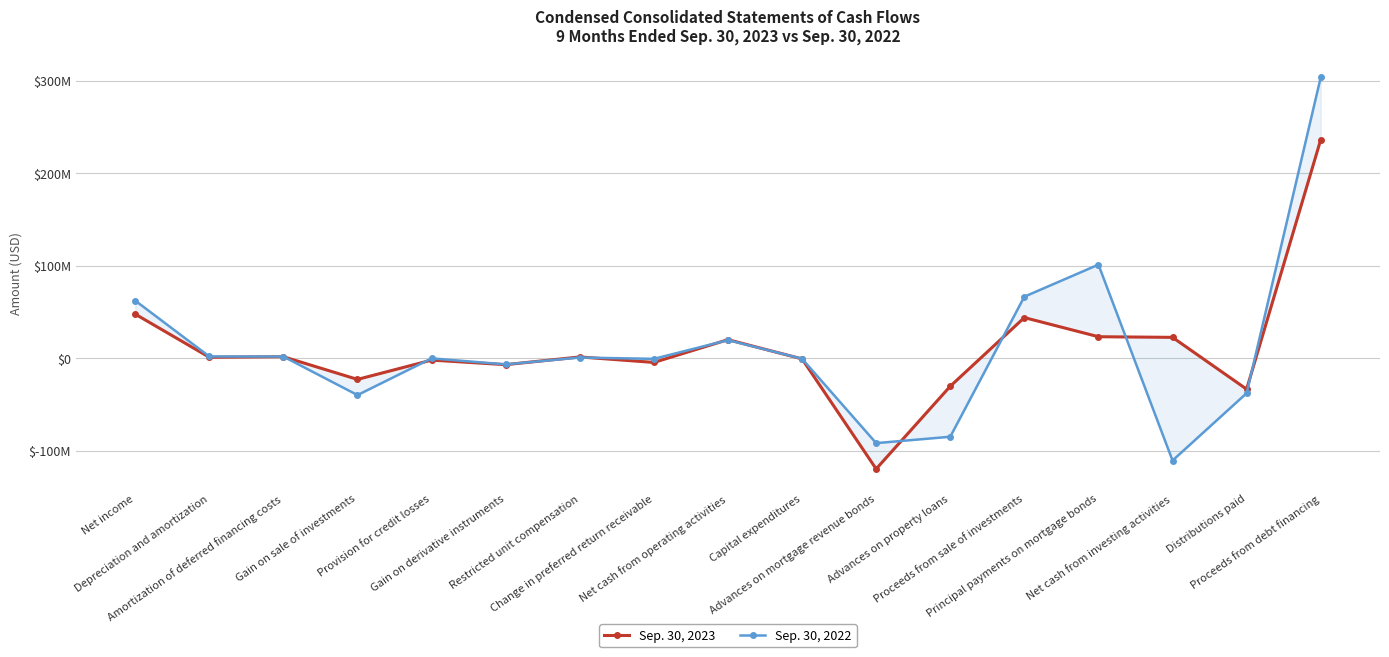

What is the value of the Sep. 30, 2022 point at the 4th from the left?

-39664032